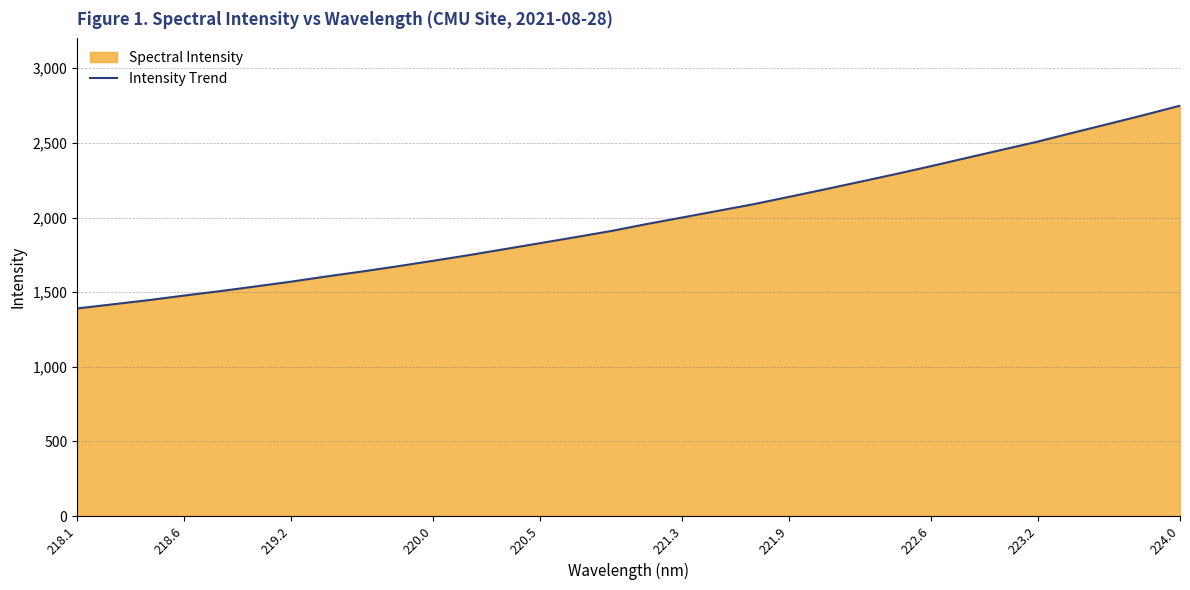

What is the average value?

1981.6